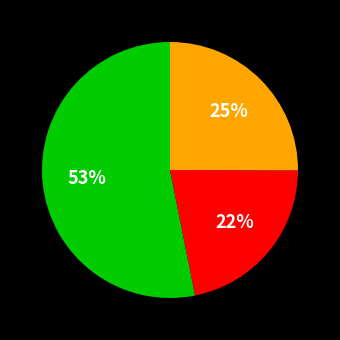

Is there any slice that represents more than half of the pie?

Yes